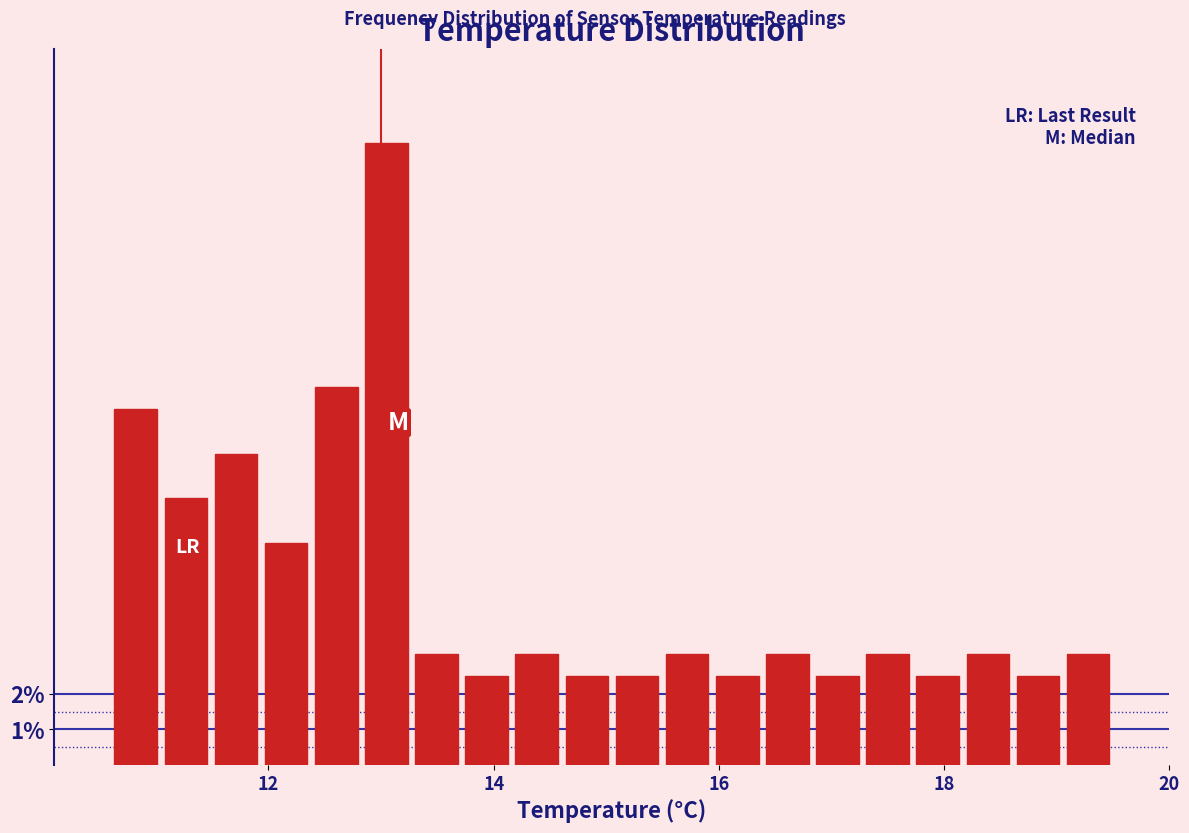

Around what value on the x-axis is the tallest bar? Give the approximate position of its centre, as read against the axis.

13.0